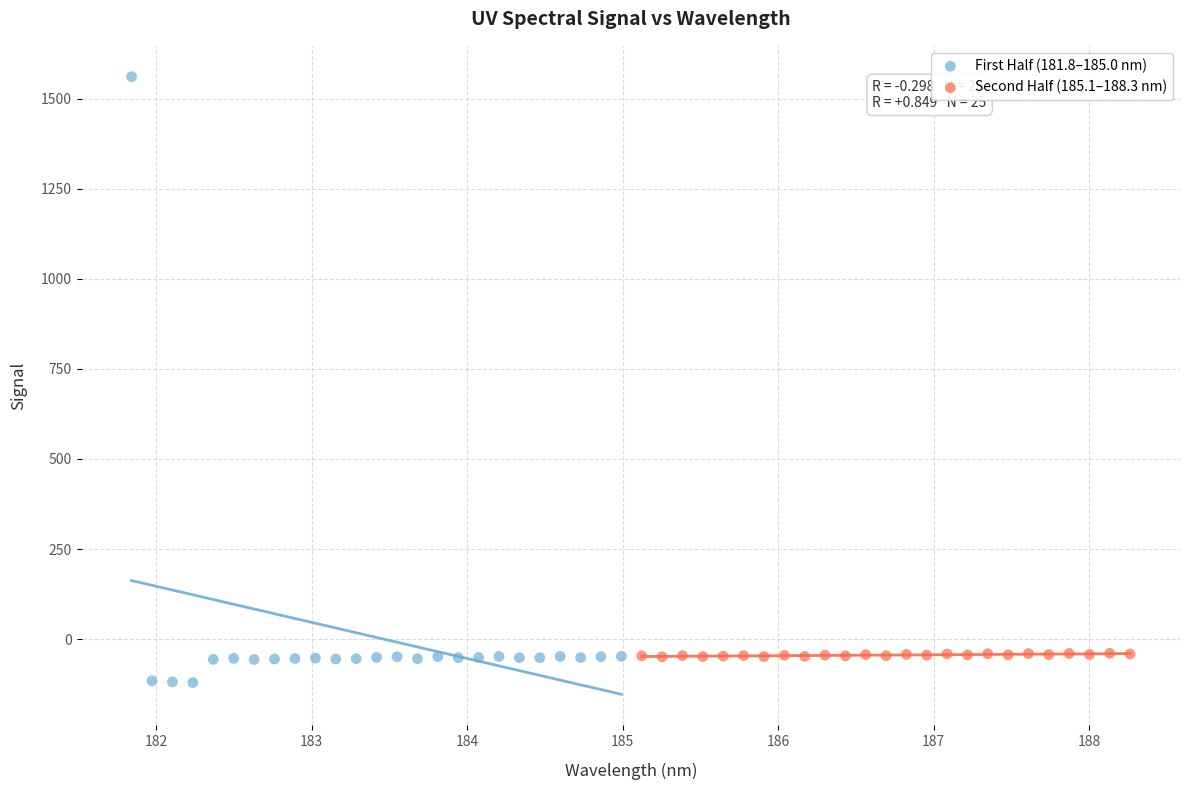

Which series reaches the maximum Y coordinate?

First Half (181.8–185.0 nm)